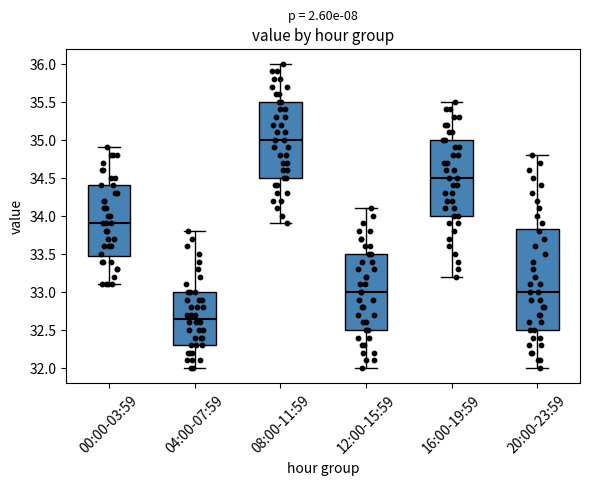

Where does the median line of the box for 20:00-23:59 sit on the y-axis? The values are not printed on the chart, so give them approximately, as read against the axis.

33.00